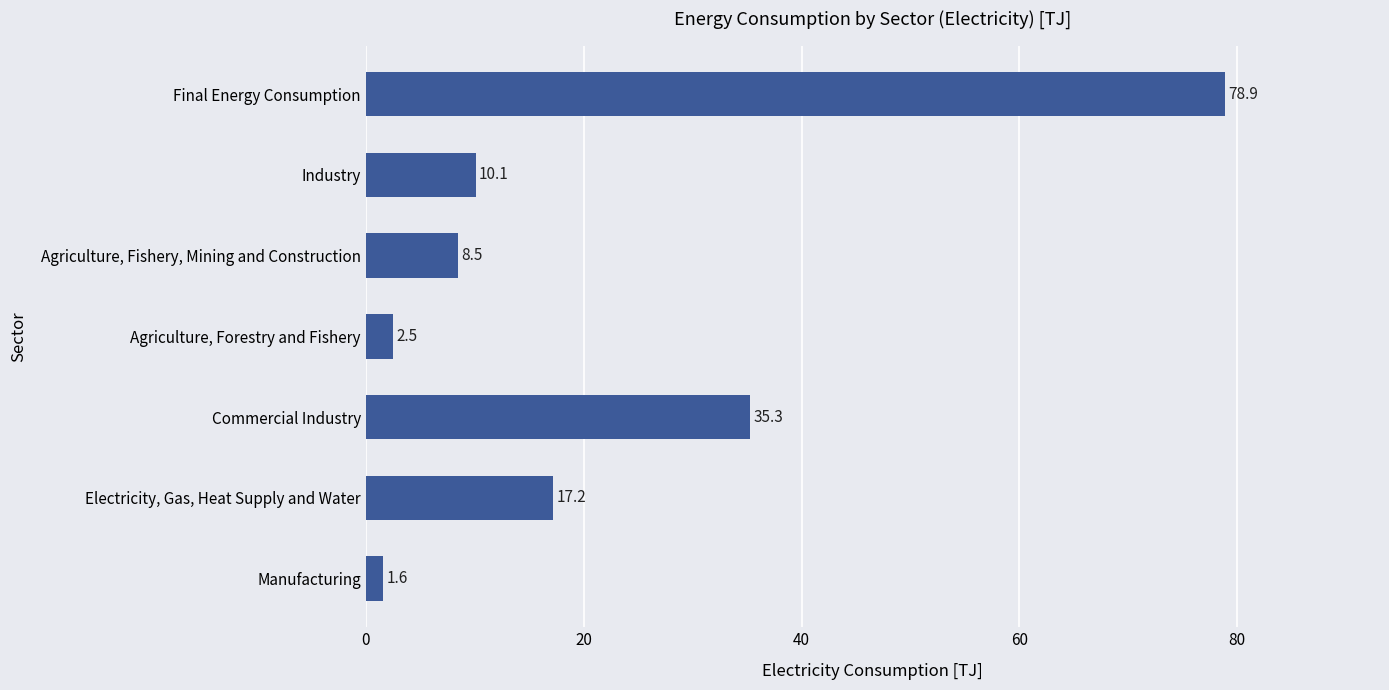

What is the label of the 5th bar from the bottom?

Agriculture, Fishery, Mining and Construction